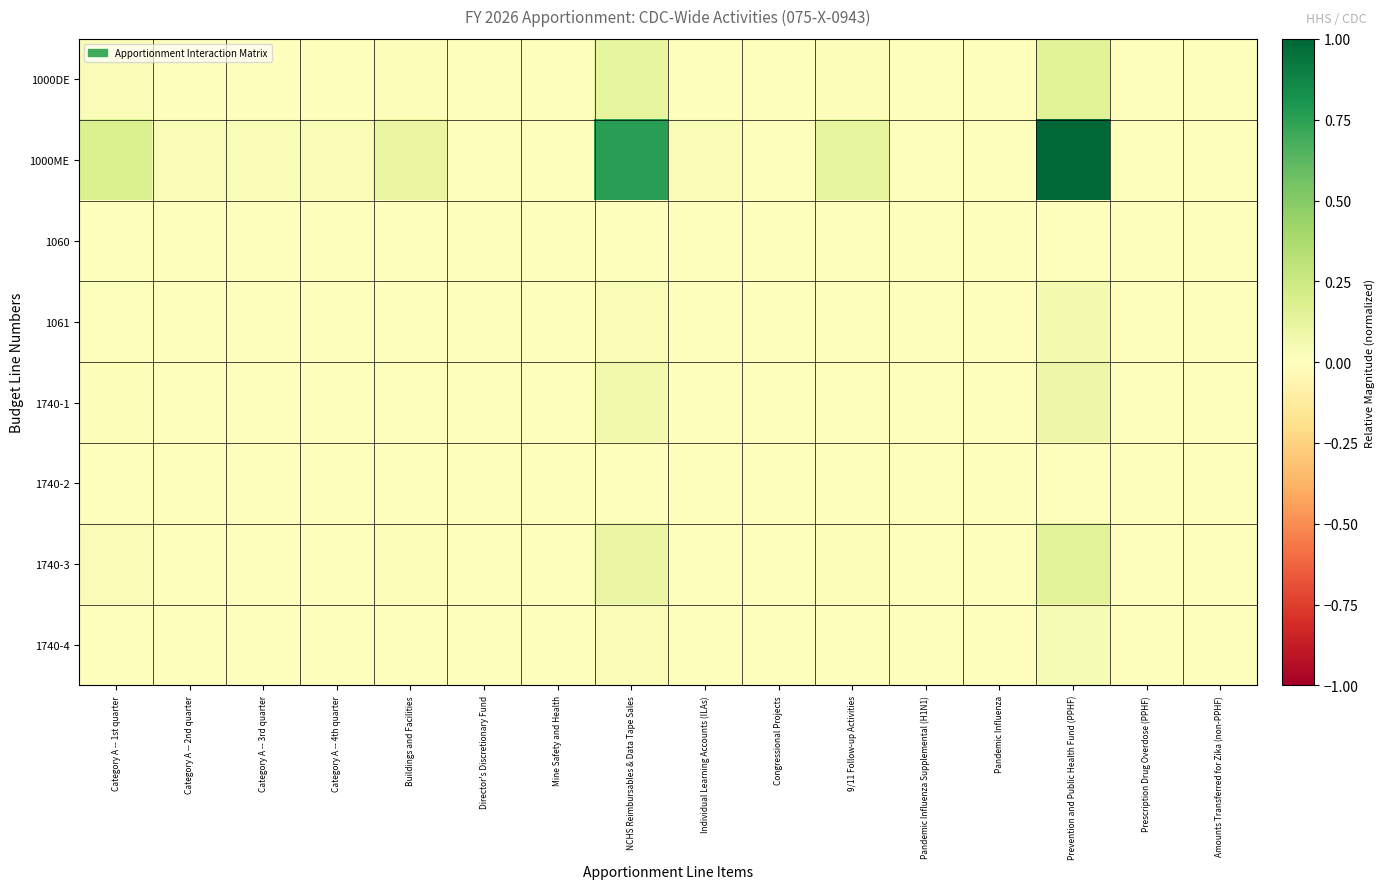

At how many categories does at least one series exceed 0?

16